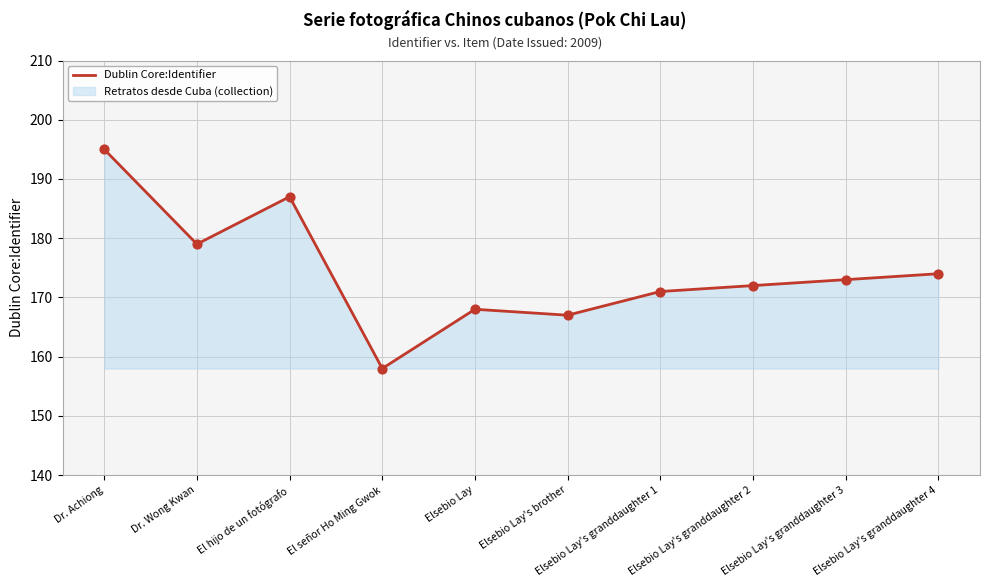

Approximately how many times larger is the value at Elsebio Lay's granddaughter 2 compared to Elsebio Lay's granddaughter 3?

1.0